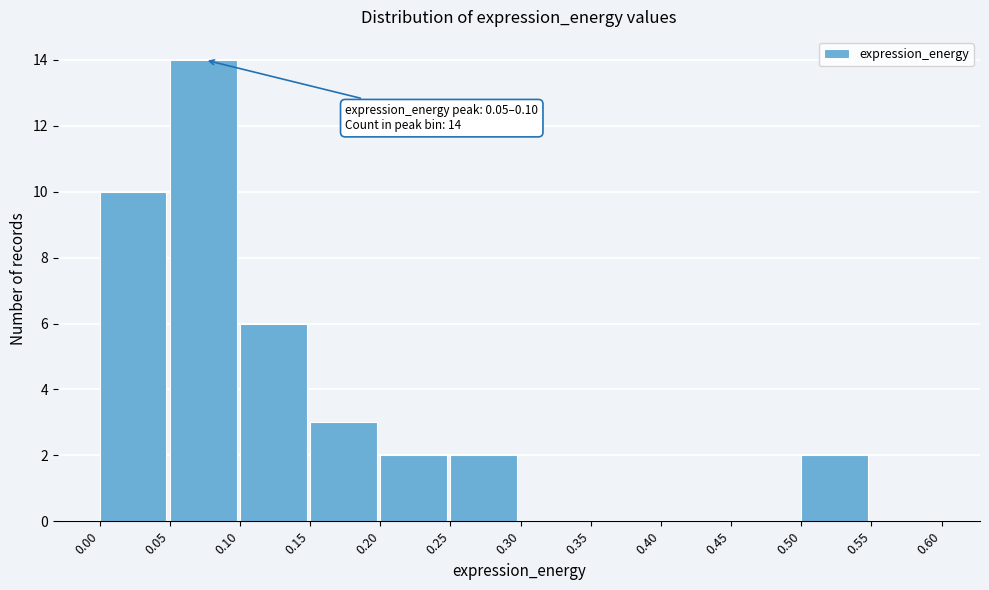

Over which range of the x-axis is the bar tallest?

0.05 to 0.10